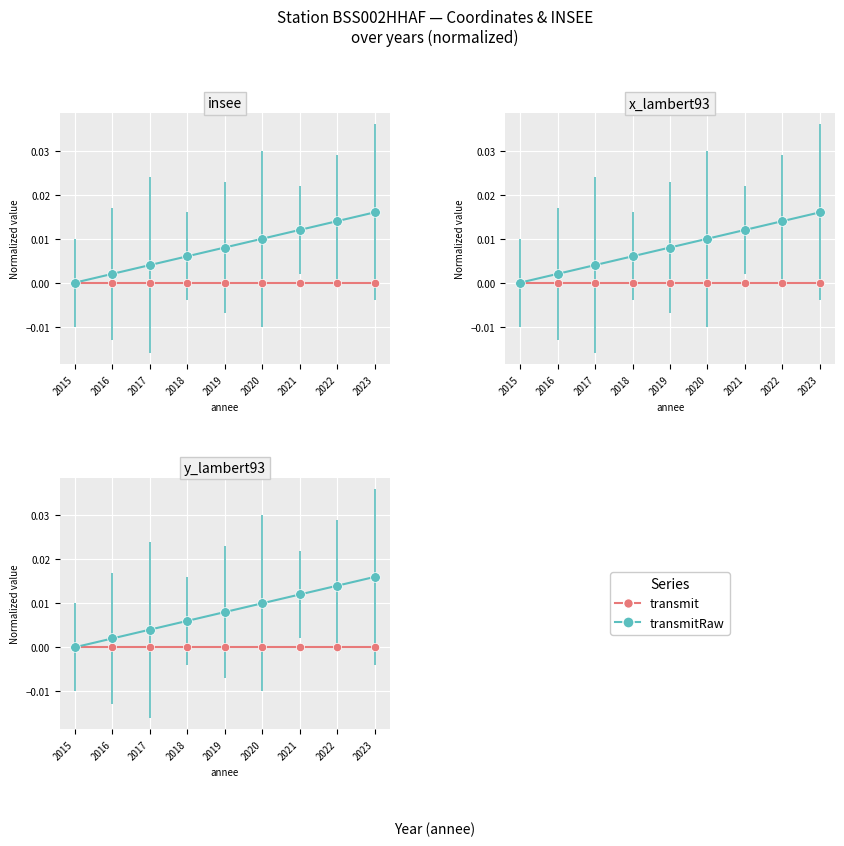

Which series has the largest range (max minus min)?

transmitRaw